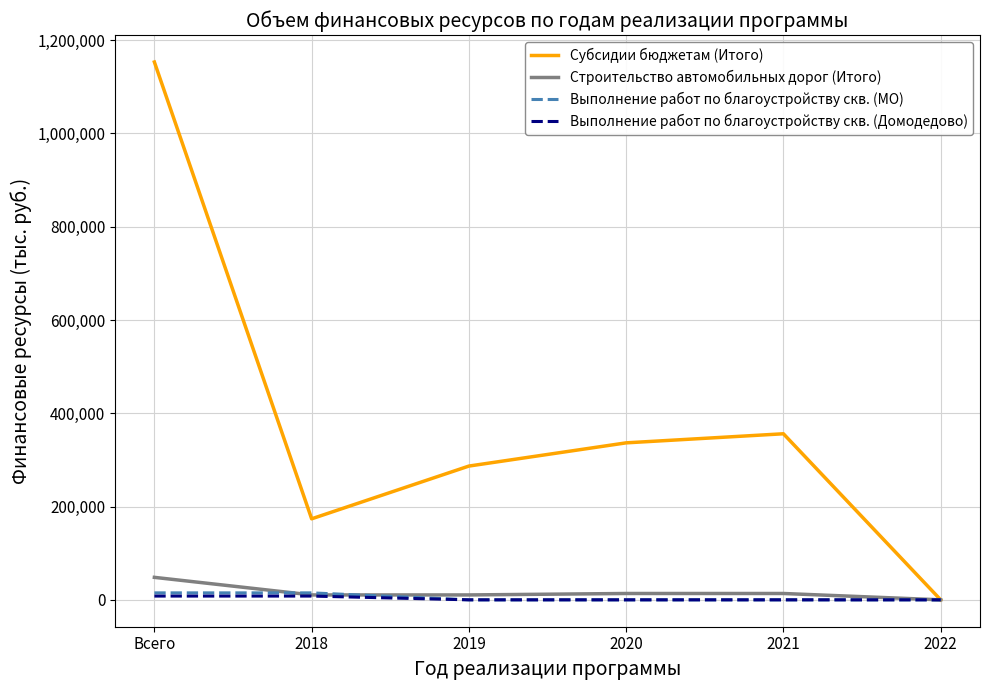

What is the difference between the maximum and minimum values in the Выполнение работ по благоустройству скв. (МО) series?

14927.0